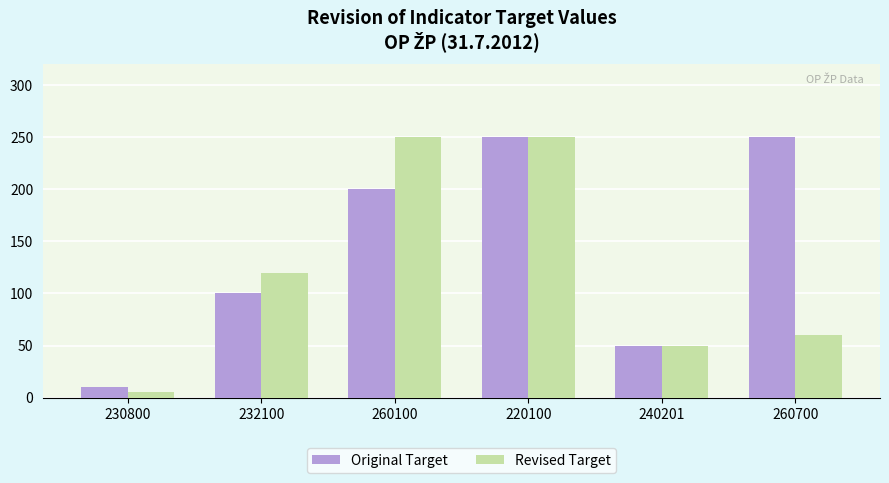

Which series has the largest total across all categories?

Original Target